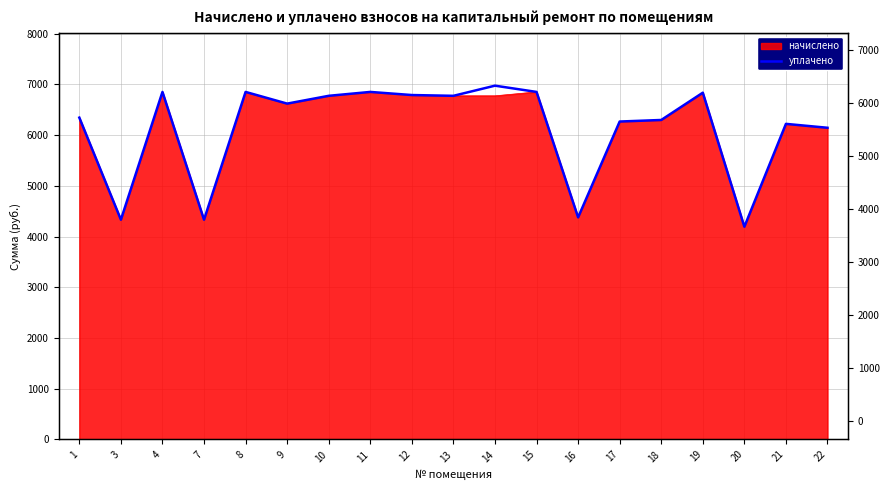

List the labels in order of value, smallest first.

20, 3, 7, 16, 22, 21, 17, 18, 1, 9, 13, 10, 12, 19, 4, 8, 11, 15, 14